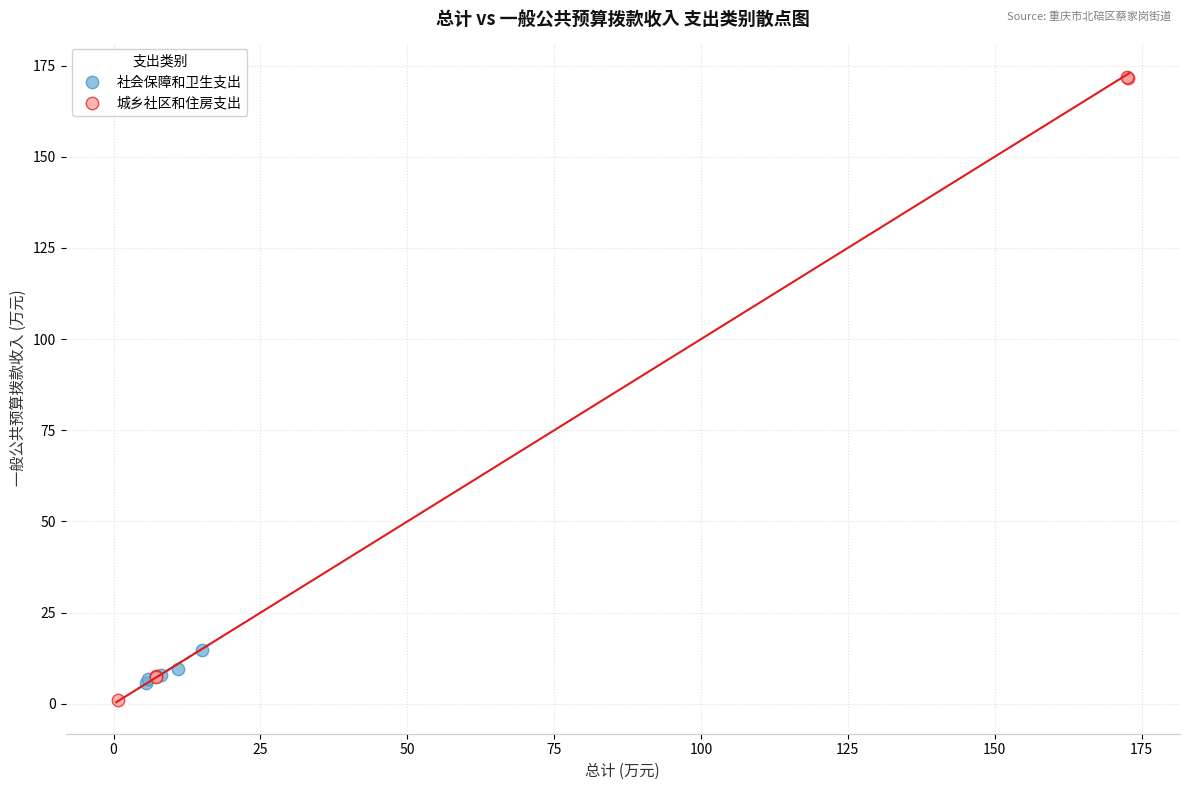

Which series has the widest spread of Y values?

城乡社区和住房支出